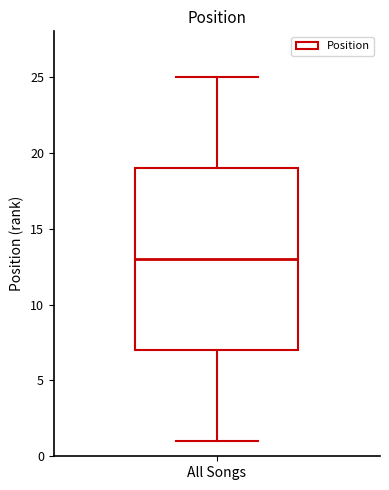

Transcribe this box plot: give where the median line is, the range the box spans, and where the two whiskers end, as read against the y-axis. The values are not printed on the chart, so give them approximately, as read against the axis.

median 13, box 7 to 19, whiskers 1 to 25